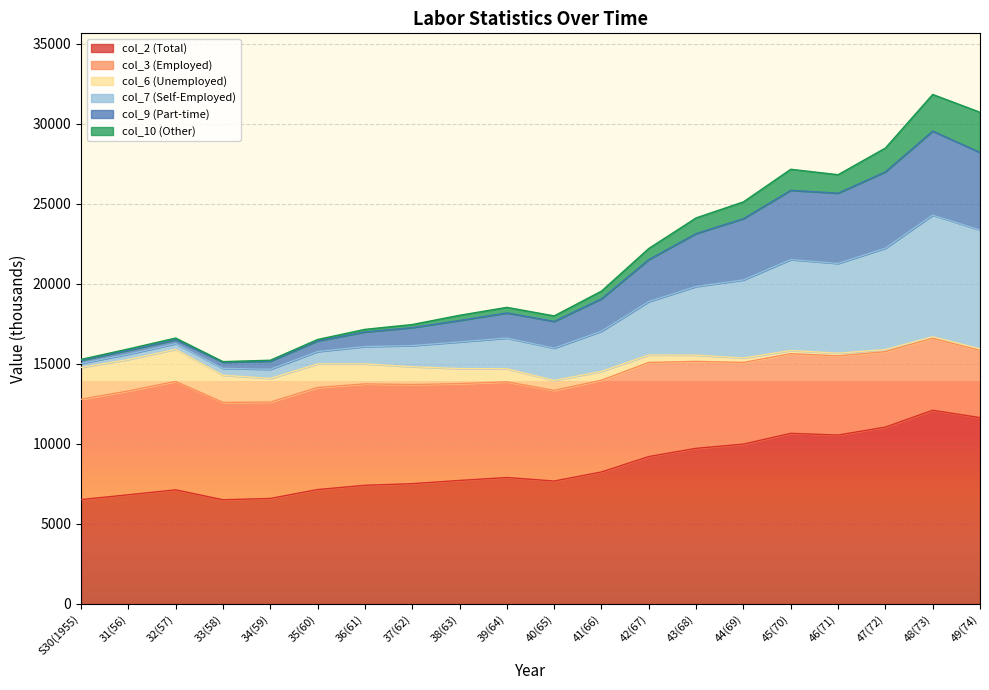

Where does the col_2 (Total) series first go above 7900?

41(66)